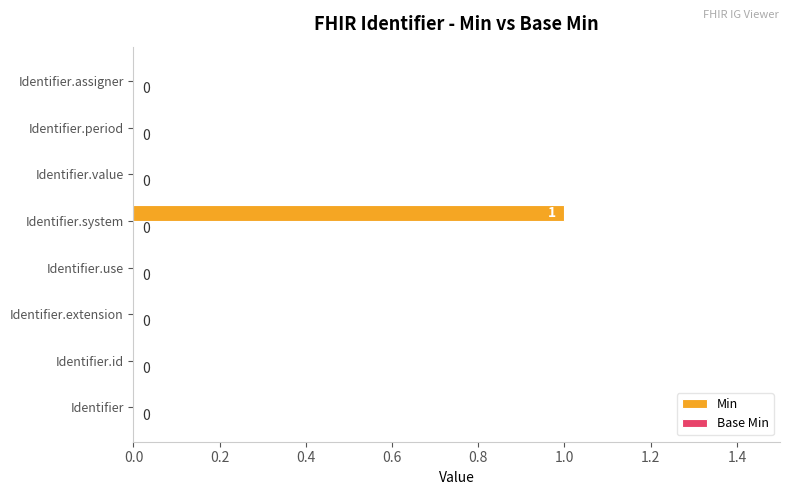

Which label corresponds to the largest value in the chart?

Identifier.system